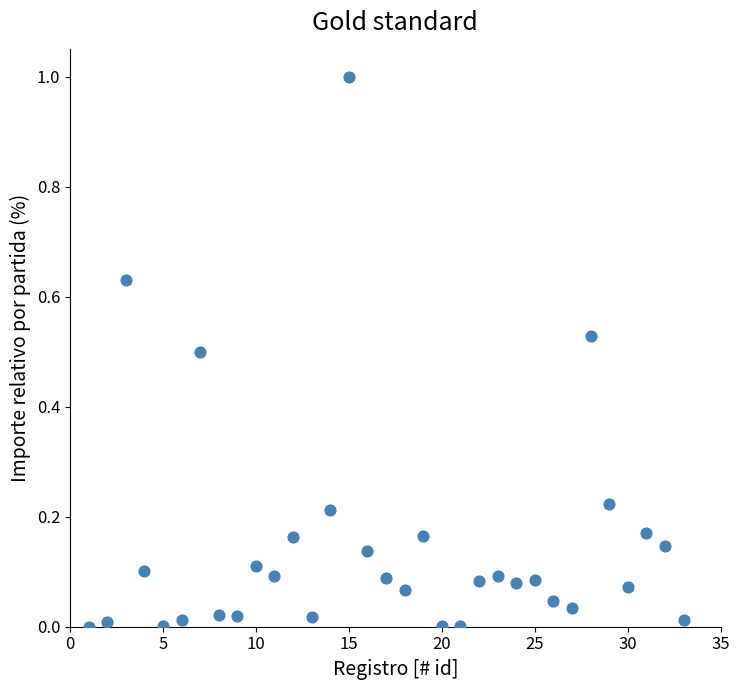

What is the range of Y values (max minus min)?

1.0